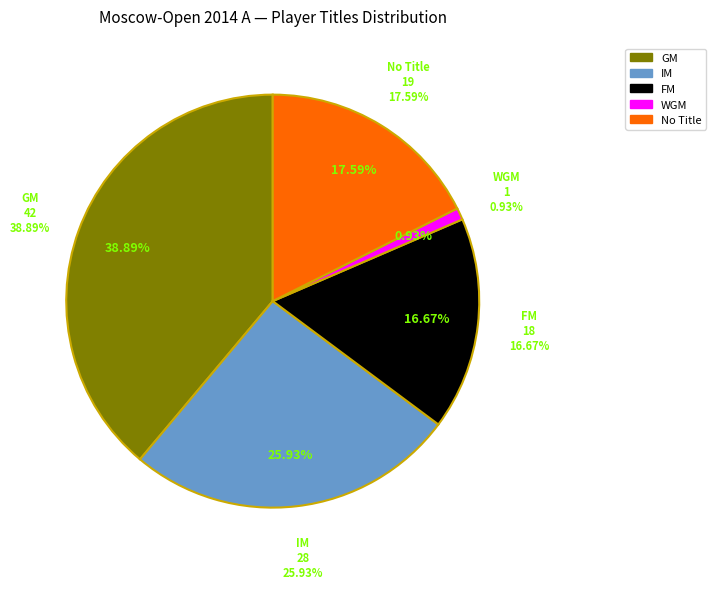

Combined, what portion of the pie is WGM and FM?

17.6%